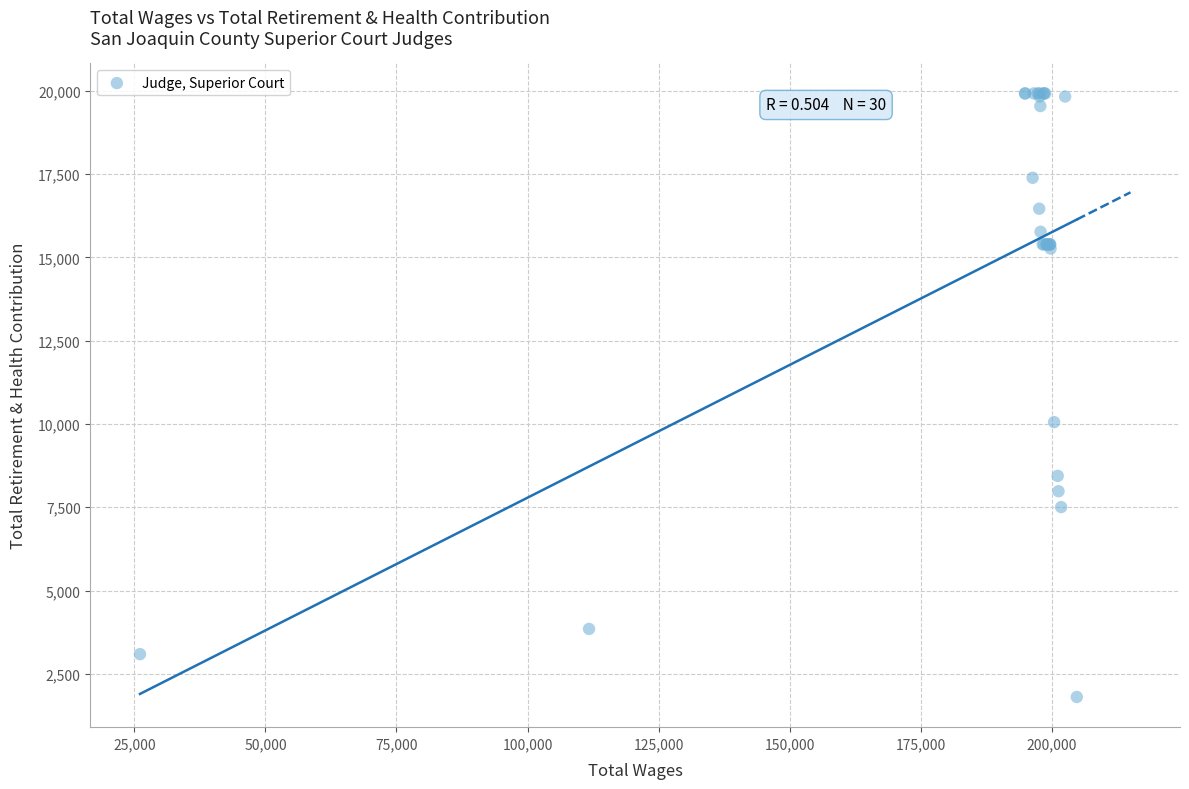

What Y value in the scatter plot is closest to 10862?

10054